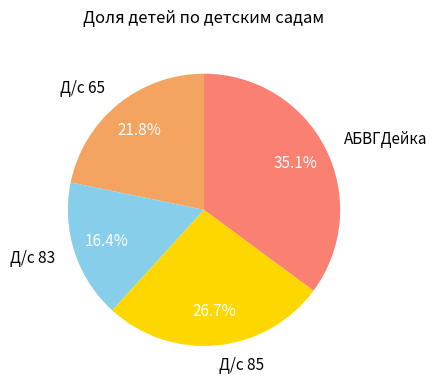

Rank the categories by value from highest to lowest.

АБВГДейка, Д/с 85, Д/с 65, Д/с 83